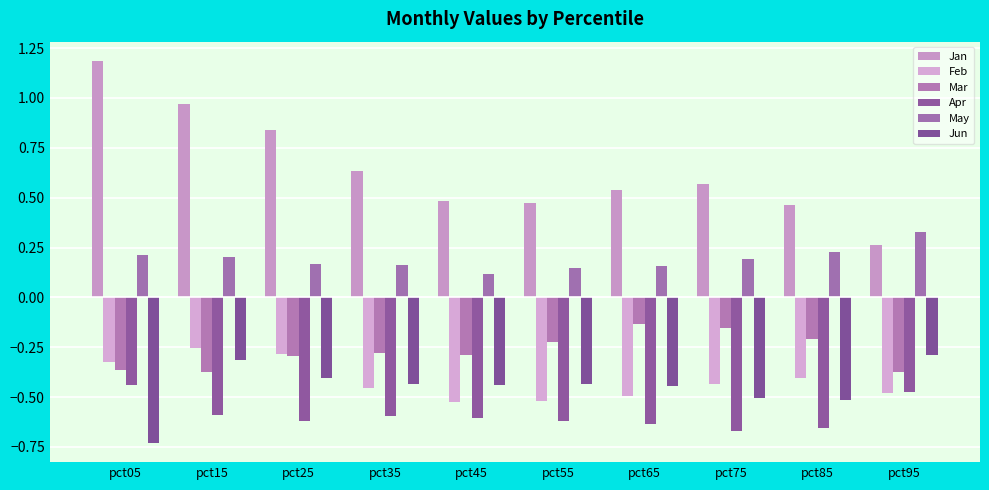

What is the difference between the maximum and minimum values in the Apr series?

0.2